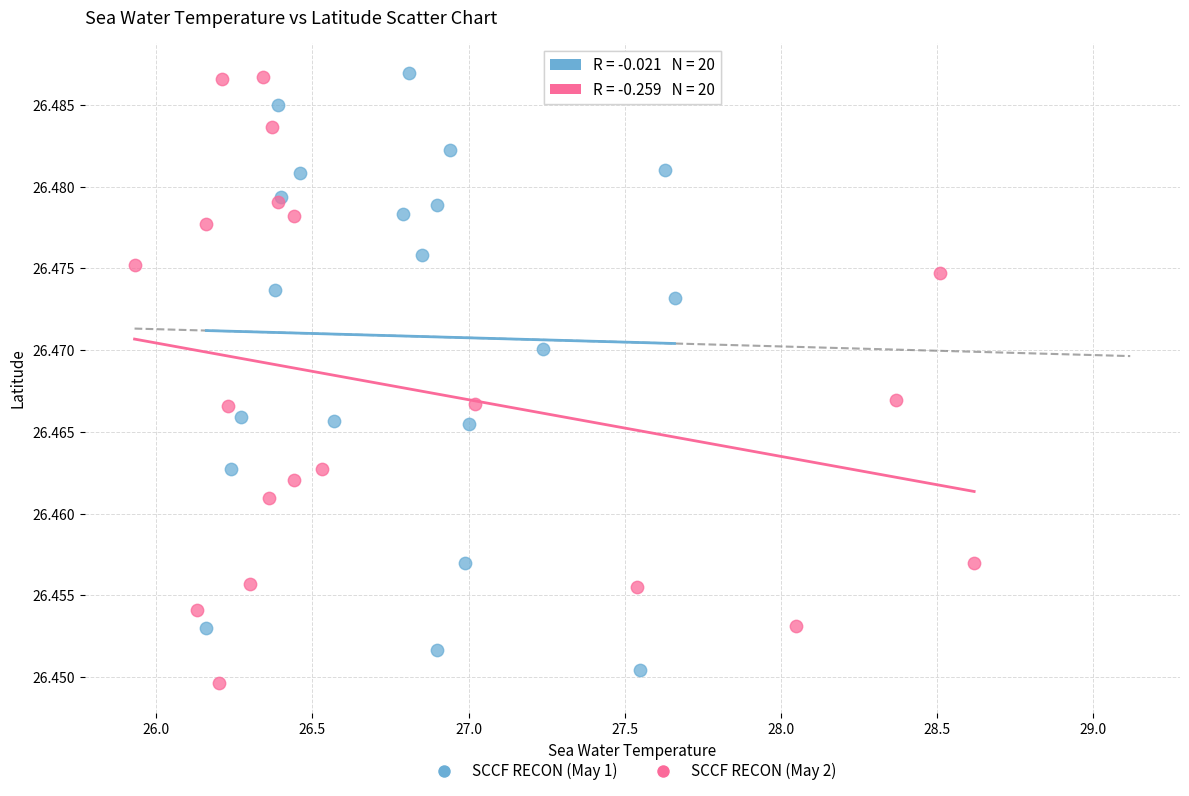

What are all the series names shown in the legend?

SCCF RECON (May 1), SCCF RECON (May 2)